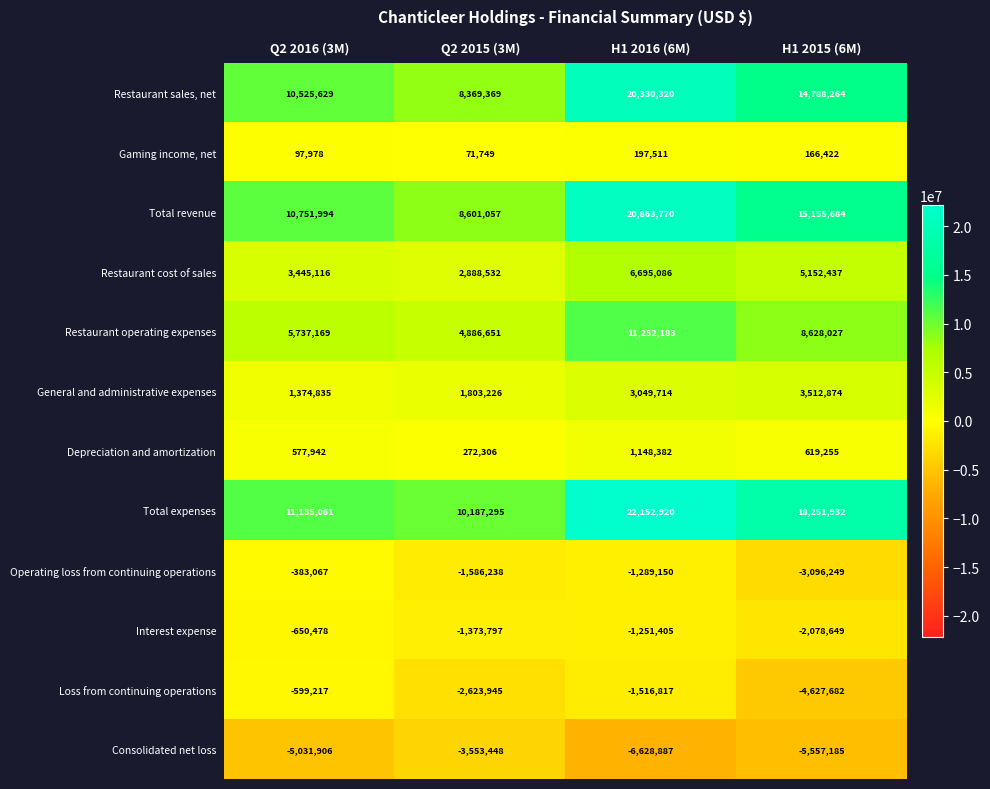

The value of Interest expense at H1 2016 (6M) is -590697. True or false?

False